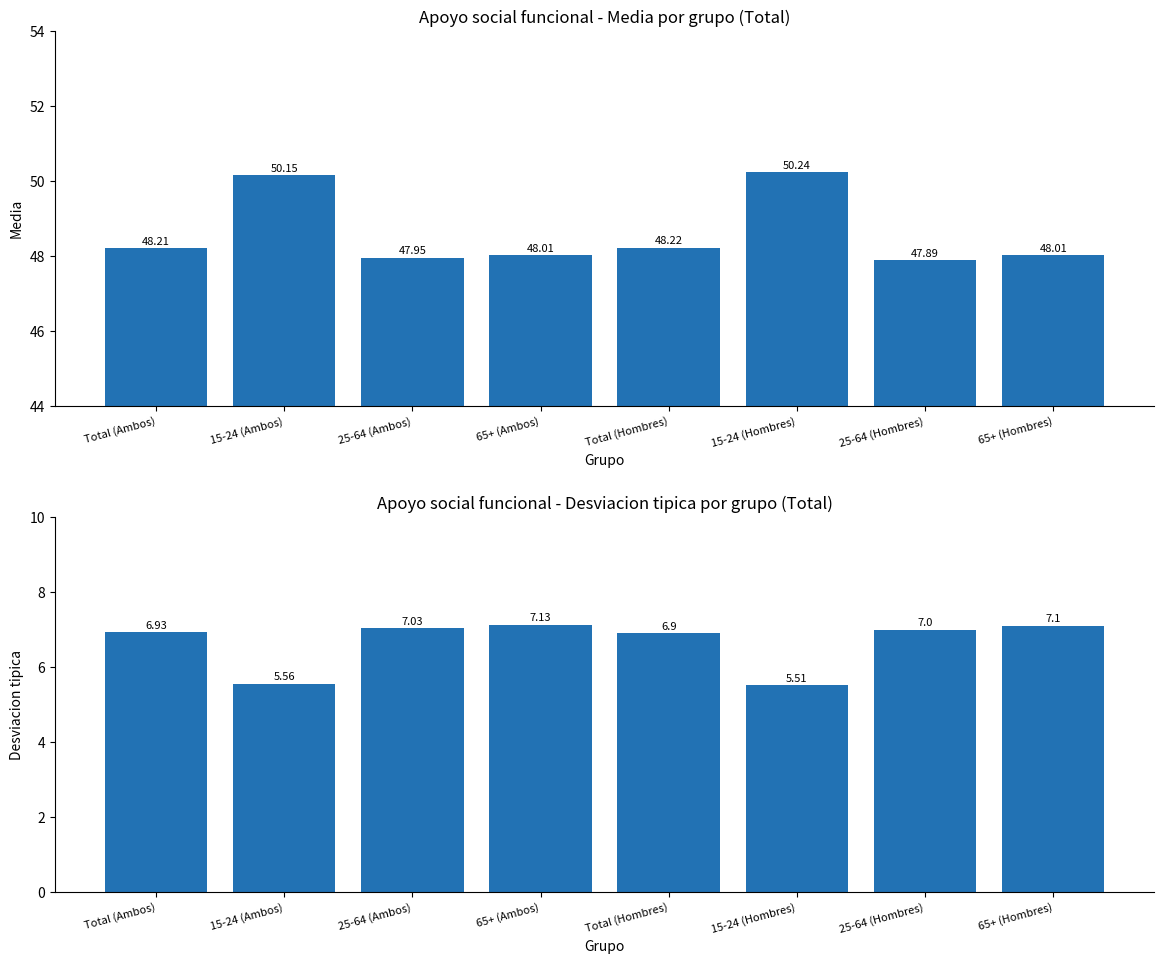

How many data points in Desviacion tipica are above 7?

3